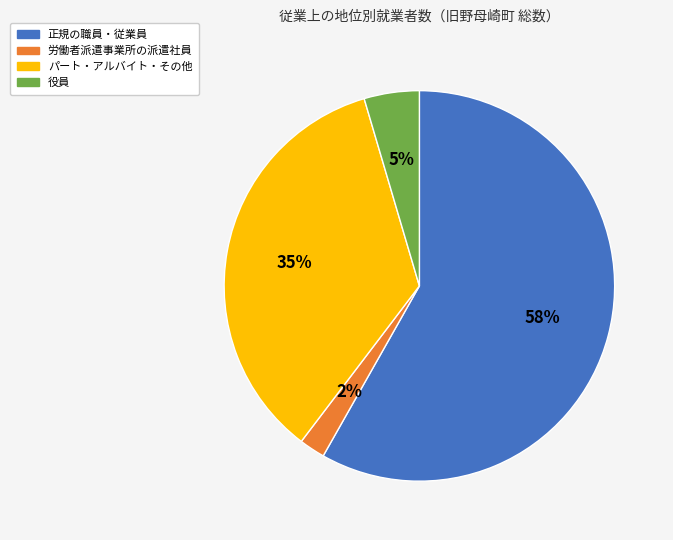

Which category accounts for the majority?

正規の職員・従業員